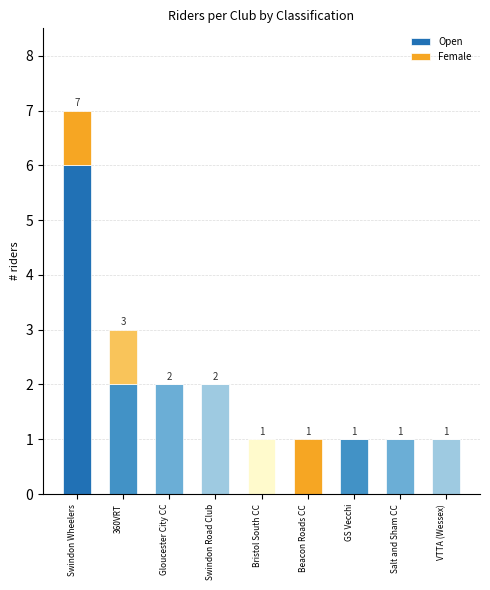

At which category is the sum across all series the highest?

Swindon Wheelers